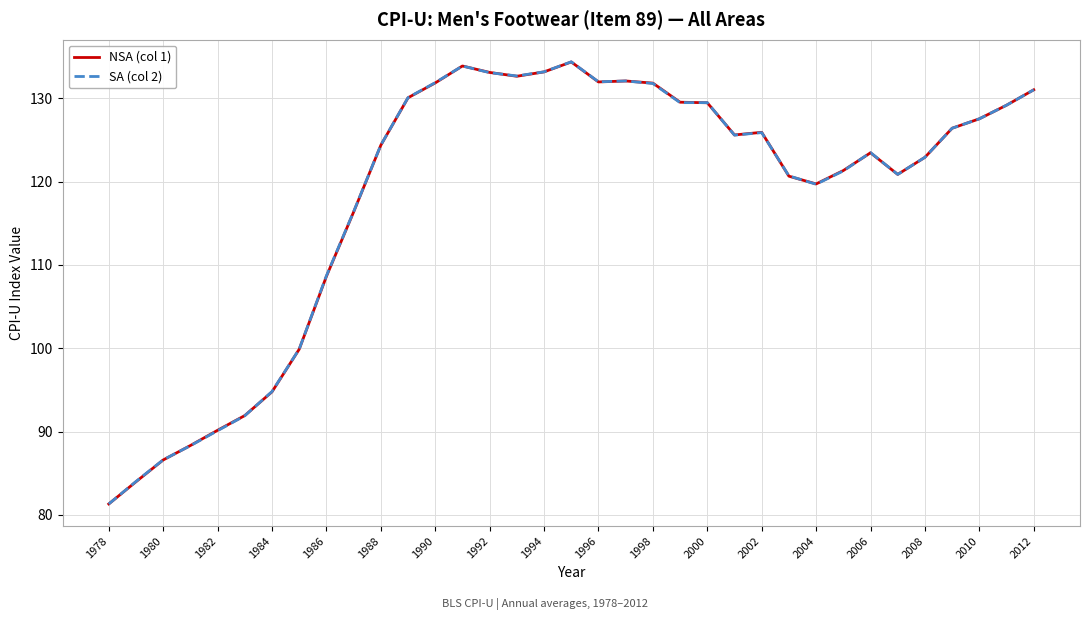

What is the minimum value for SA (col 2)?

81.3